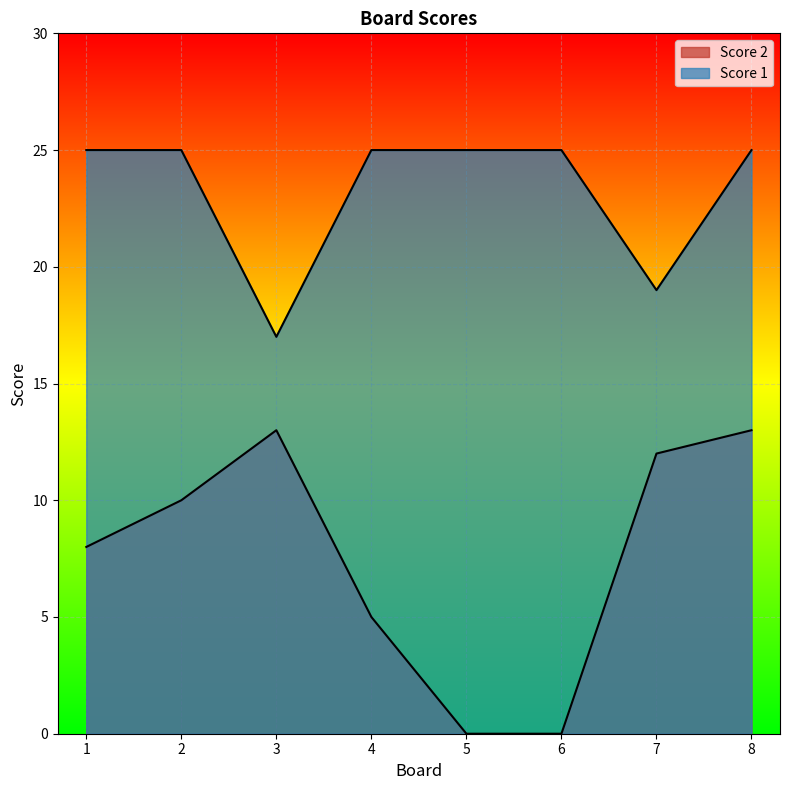

What is the lowest value of the Score 1 series?

17